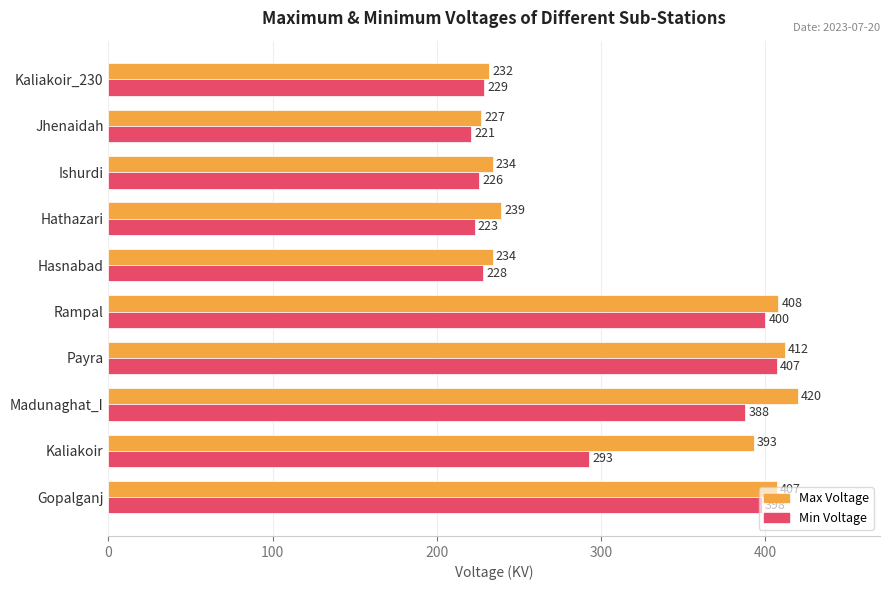

Rank the series by their average value, from lowest to highest.

Min Voltage, Max Voltage